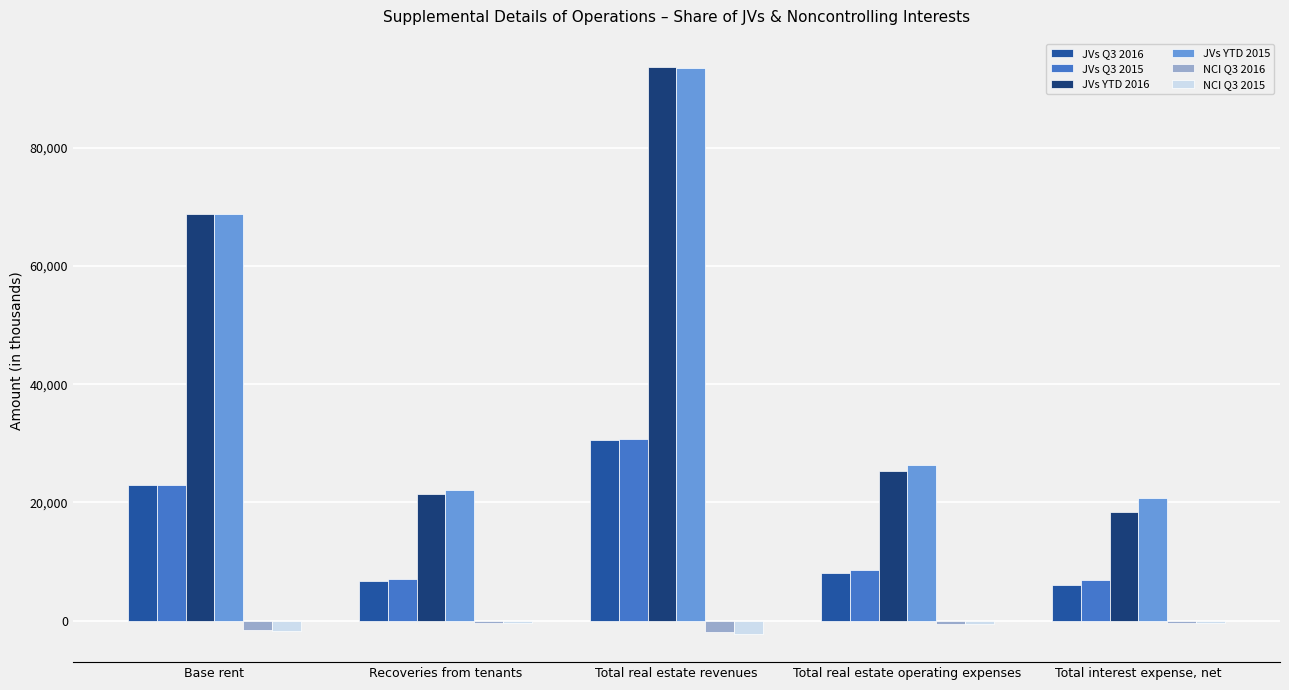

Does the chart contain any negative values?

Yes